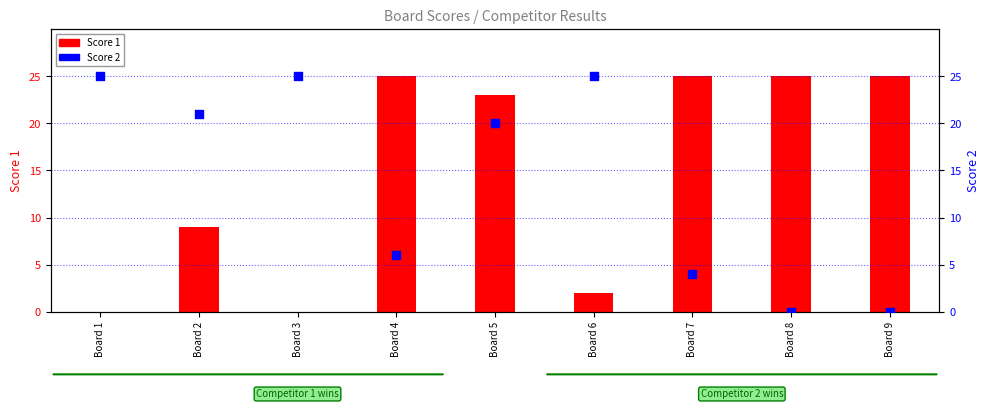

Which series contains the lowest Y value?

Score 1